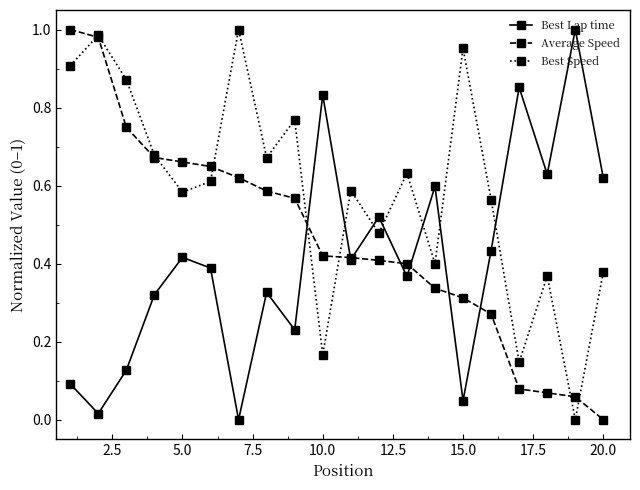

True or false: Average Speed and Best Lap time cross at least once.

True